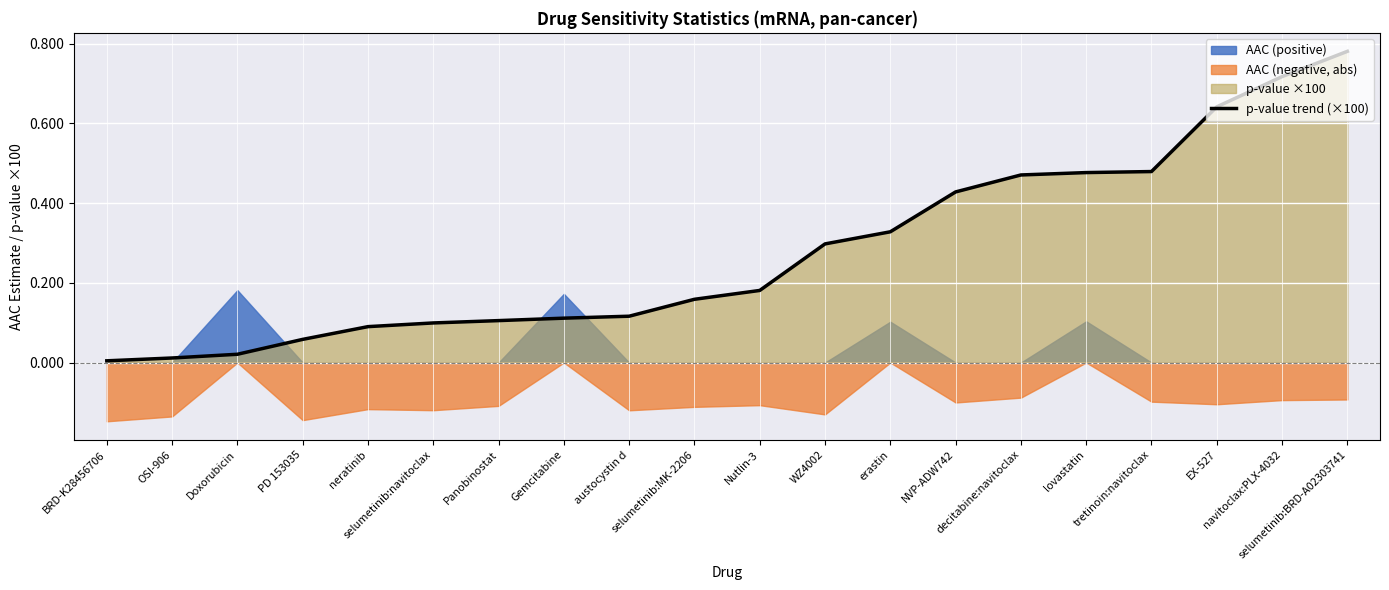

Reading left to right, list all the values displayed in this chart.

0.0	0.0	0.0	0.1	0.1	0.1	0.1	0.1	0.1	0.2	0.2	0.3	0.3	0.4	0.5	0.5	0.5	0.6	0.7	0.8